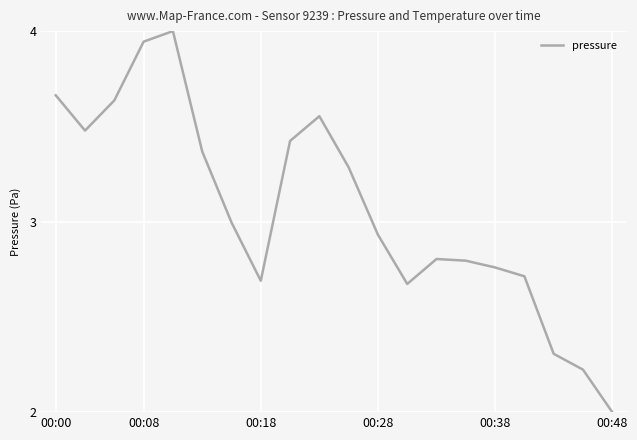

What is the greatest value displayed?

4.0